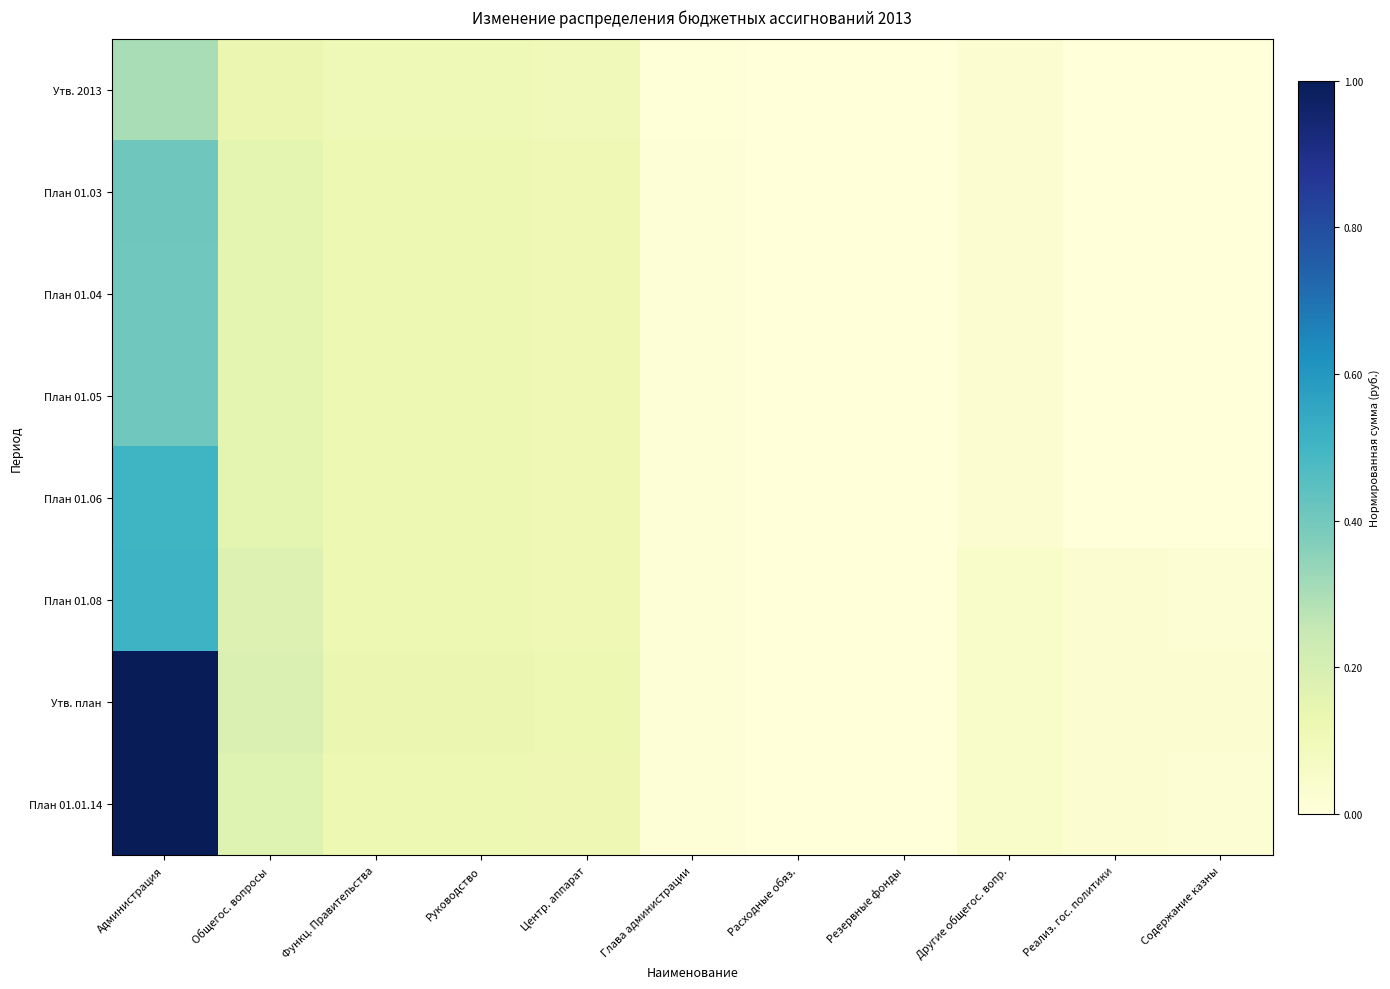

Reading left to right, extract all data points from this chart.

Утв. 2013: Администрация=0.3	Общегос. вопросы=0.1	Функц. Правительства=0.1	Руководство=0.1	Центр. аппарат=0.1	Глава администрации=0.0	Расходные обяз.=0.0	Резервные фонды=0.0	Другие общегос. вопр.=0.0	Реализ. гос. политики=0.0	Содержание казны=0.0
План 01.03: Администрация=0.4	Общегос. вопросы=0.2	Функц. Правительства=0.1	Руководство=0.1	Центр. аппарат=0.1	Глава администрации=0.0	Расходные обяз.=0.0	Резервные фонды=0.0	Другие общегос. вопр.=0.0	Реализ. гос. политики=0.0	Содержание казны=0.0
План 01.04: Администрация=0.4	Общегос. вопросы=0.2	Функц. Правительства=0.1	Руководство=0.1	Центр. аппарат=0.1	Глава администрации=0.0	Расходные обяз.=0.0	Резервные фонды=0.0	Другие общегос. вопр.=0.0	Реализ. гос. политики=0.0	Содержание казны=0.0
План 01.05: Администрация=0.4	Общегос. вопросы=0.2	Функц. Правительства=0.1	Руководство=0.1	Центр. аппарат=0.1	Глава администрации=0.0	Расходные обяз.=0.0	Резервные фонды=0.0	Другие общегос. вопр.=0.0	Реализ. гос. политики=0.0	Содержание казны=0.0
План 01.06: Администрация=0.5	Общегос. вопросы=0.2	Функц. Правительства=0.1	Руководство=0.1	Центр. аппарат=0.1	Глава администрации=0.0	Расходные обяз.=0.0	Резервные фонды=0.0	Другие общегос. вопр.=0.0	Реализ. гос. политики=0.0	Содержание казны=0.0
План 01.08: Администрация=0.5	Общегос. вопросы=0.2	Функц. Правительства=0.1	Руководство=0.1	Центр. аппарат=0.1	Глава администрации=0.0	Расходные обяз.=0.0	Резервные фонды=0.0	Другие общегос. вопр.=0.1	Реализ. гос. политики=0.0	Содержание казны=0.0
Утв. план: Администрация=1.0	Общегос. вопросы=0.2	Функц. Правительства=0.1	Руководство=0.1	Центр. аппарат=0.1	Глава администрации=0.0	Расходные обяз.=0.0	Резервные фонды=0.0	Другие общегос. вопр.=0.1	Реализ. гос. политики=0.0	Содержание казны=0.0
План 01.01.14: Администрация=1.0	Общегос. вопросы=0.2	Функц. Правительства=0.1	Руководство=0.1	Центр. аппарат=0.1	Глава администрации=0.0	Расходные обяз.=0.0	Резервные фонды=0.0	Другие общегос. вопр.=0.0	Реализ. гос. политики=0.0	Содержание казны=0.0